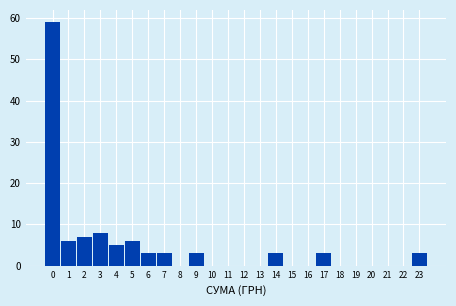

Reading right to left, extract all data points from this chart.

23=3	22=0	21=0	20=0	19=0	18=0	17=3	16=0	15=0	14=3	13=0	12=0	11=0	10=0	9=3	8=0	7=3	6=3	5=6	4=5	3=8	2=7	1=6	0=59